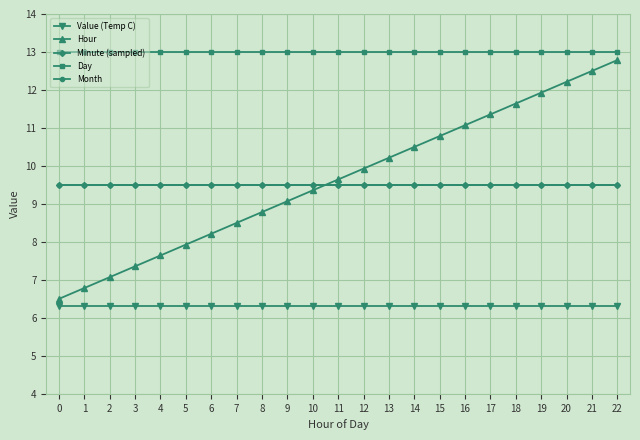

How many lines are shown in the chart?

5